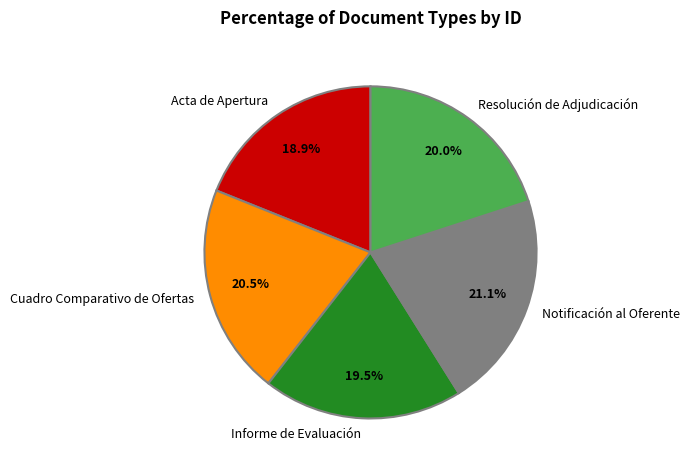

To the nearest percent, what is the difference between the Resolución de Adjudicación and Notificación al Oferente slice percentages?

1%